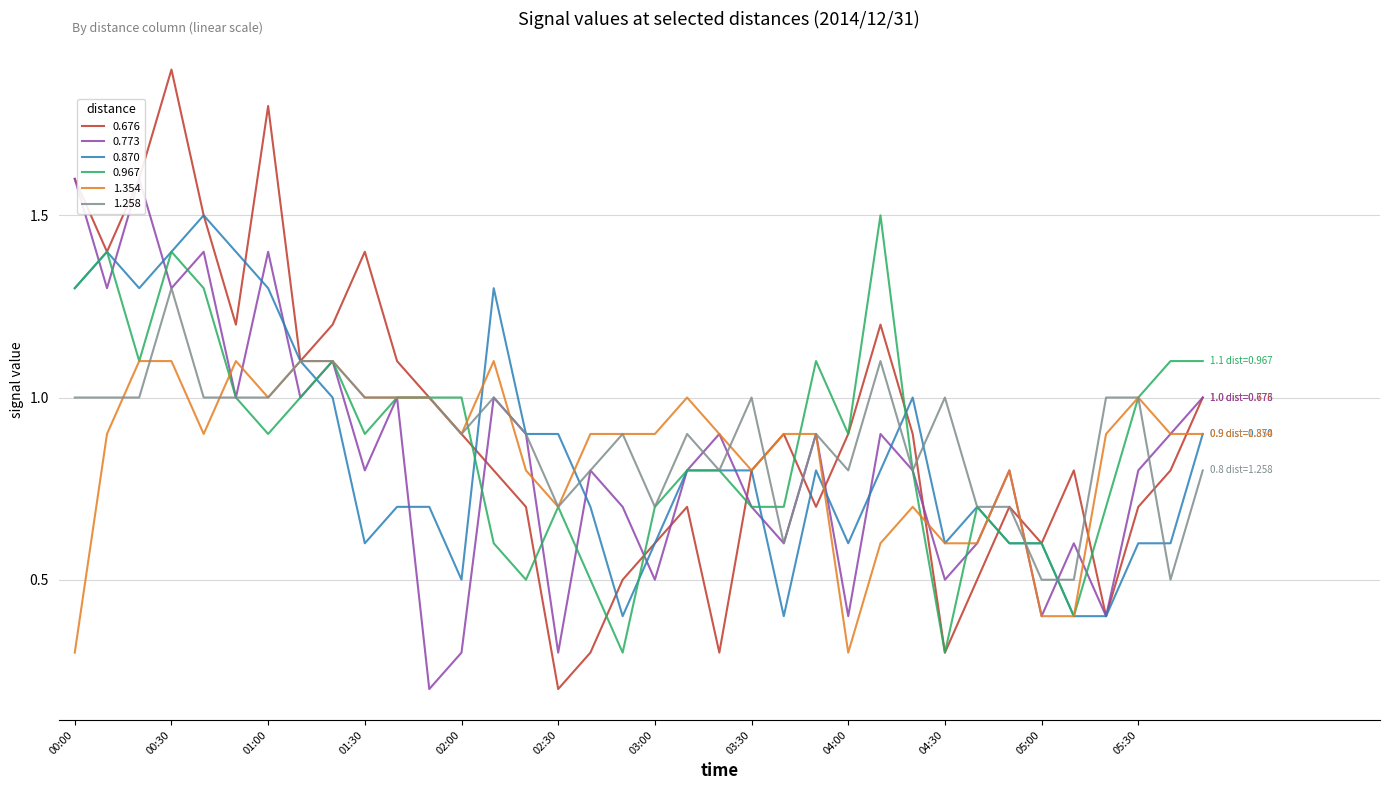

What is the minimum value shown in the chart?

0.2